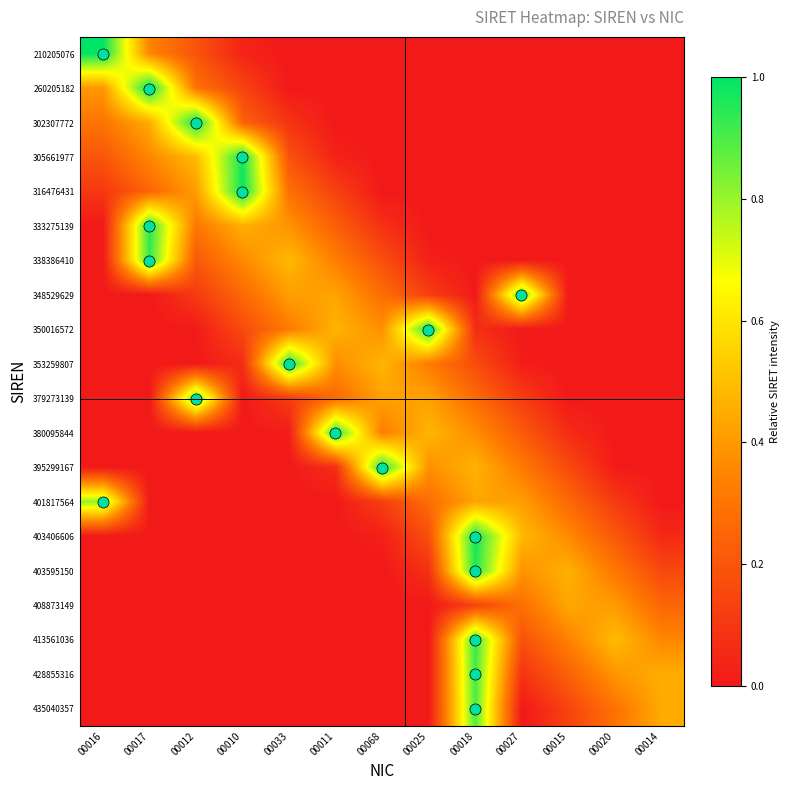

Between 00018 and 00017, which is larger?

00017